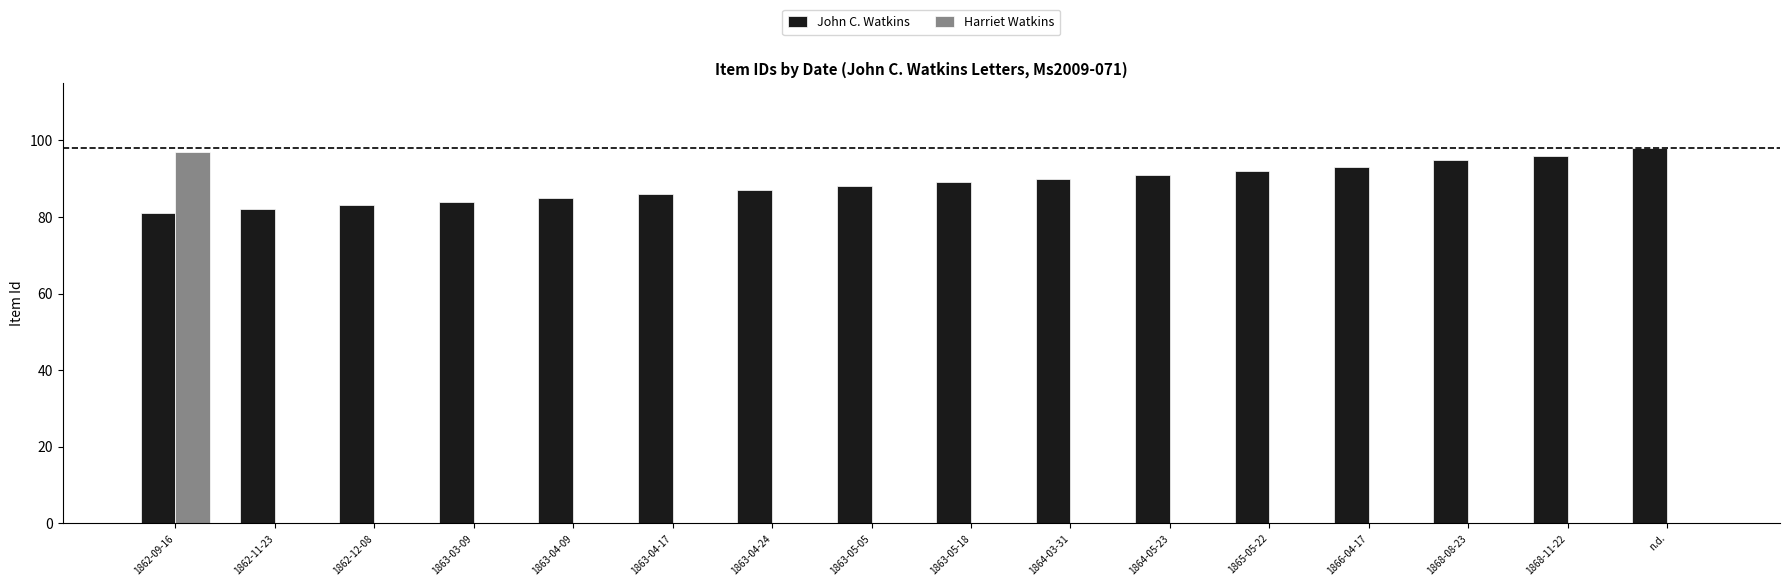

What is the difference between the Harriet Watkins values at 1862-12-08 and 1862-09-16?

97